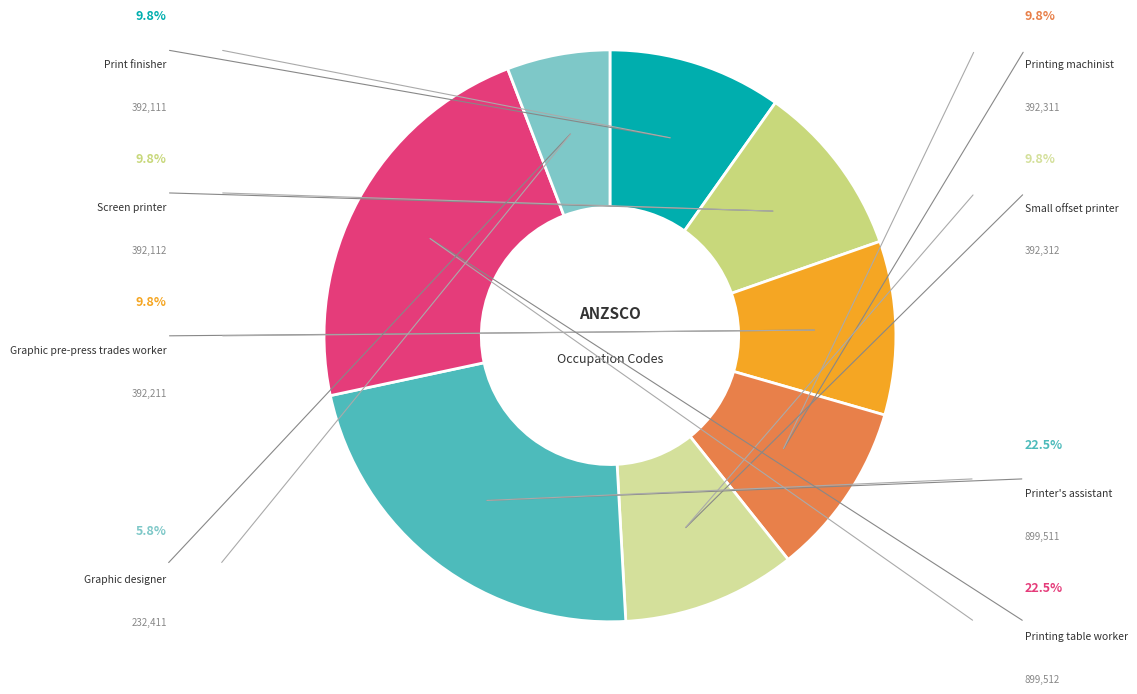

True or false: Screen printer accounts for 24% of the total.

False